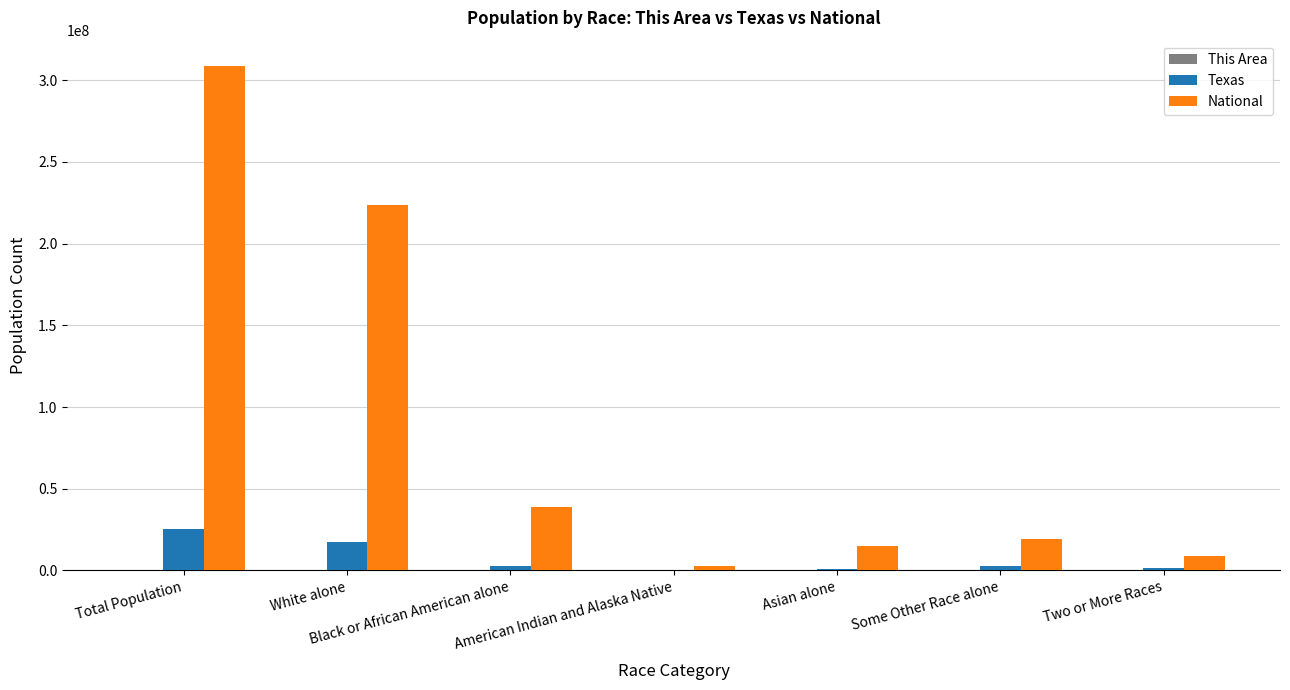

What is the maximum value for National?

308745538